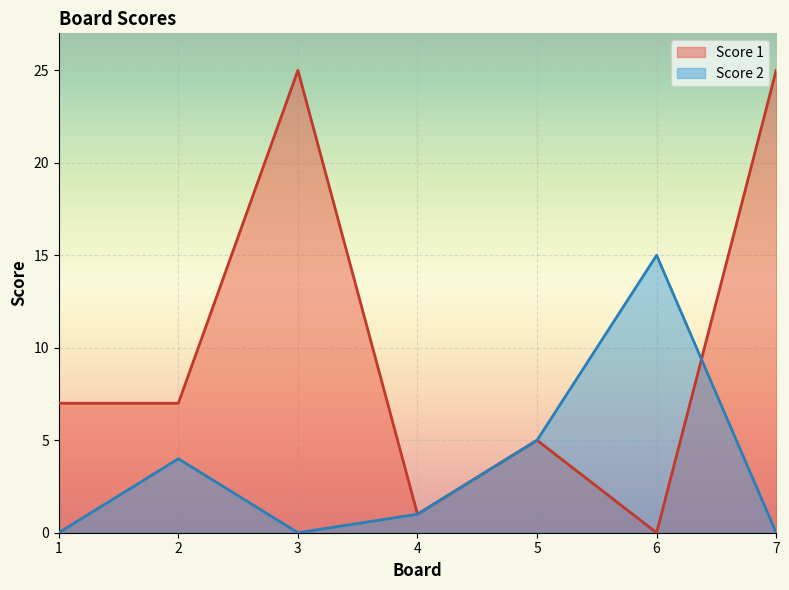

At which category does the chart reach its peak across all series?

3